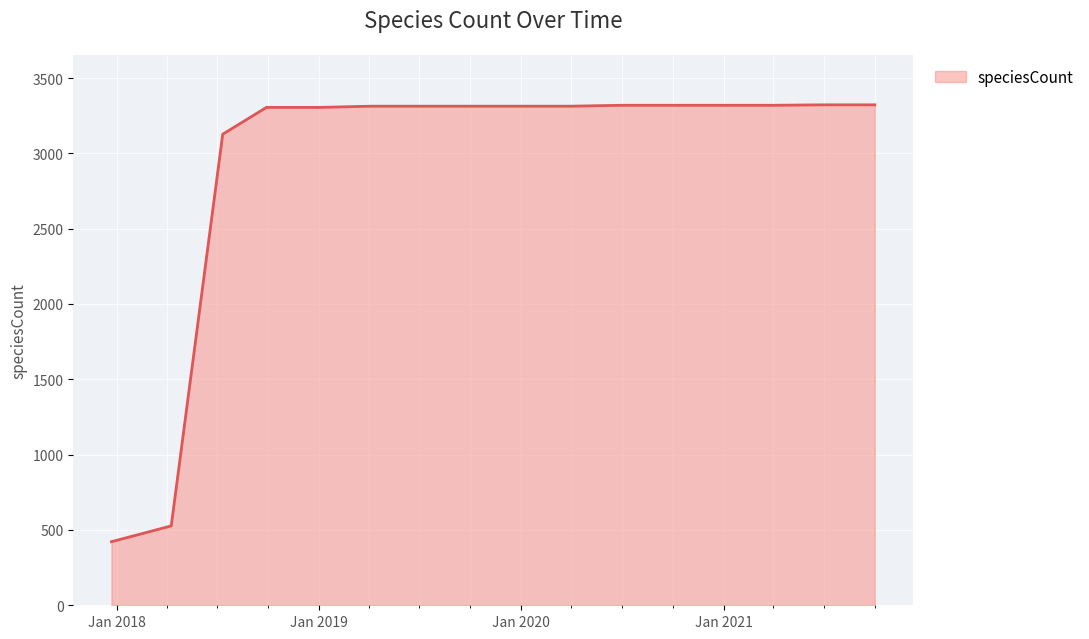

What is the greatest value displayed?

3322